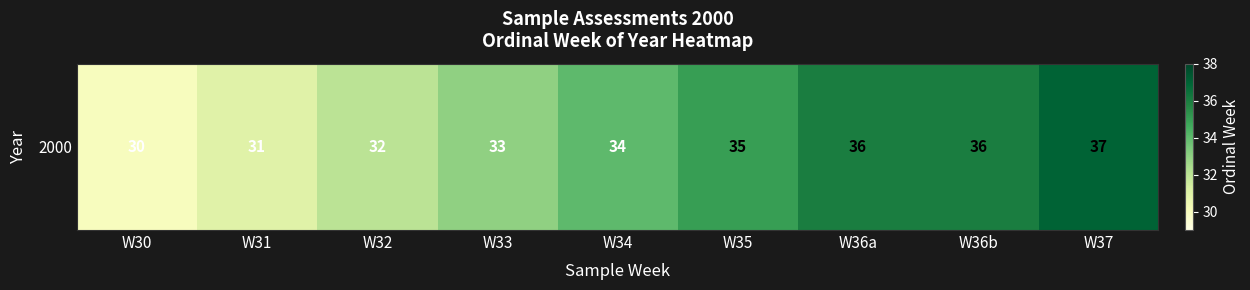

Which category has the highest value across all series?

W37